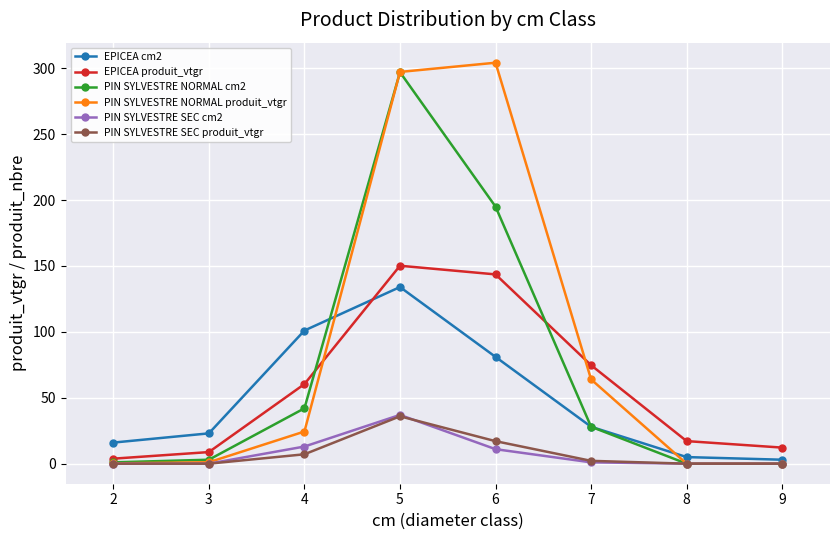

Which category has the highest value in the PIN SYLVESTRE NORMAL produit_vtgr series?

6